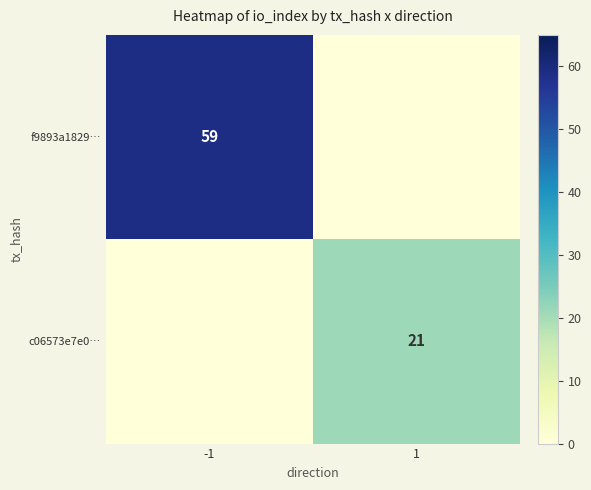

Count the number of categories in the chart.

2